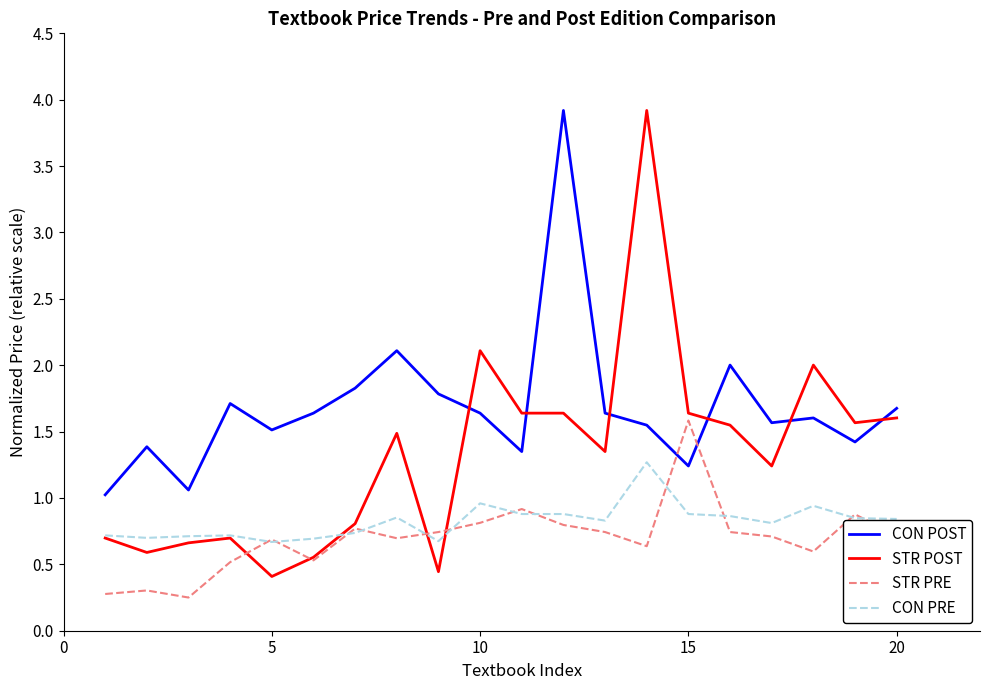

At how many categories does at least one series exceed 3?

2